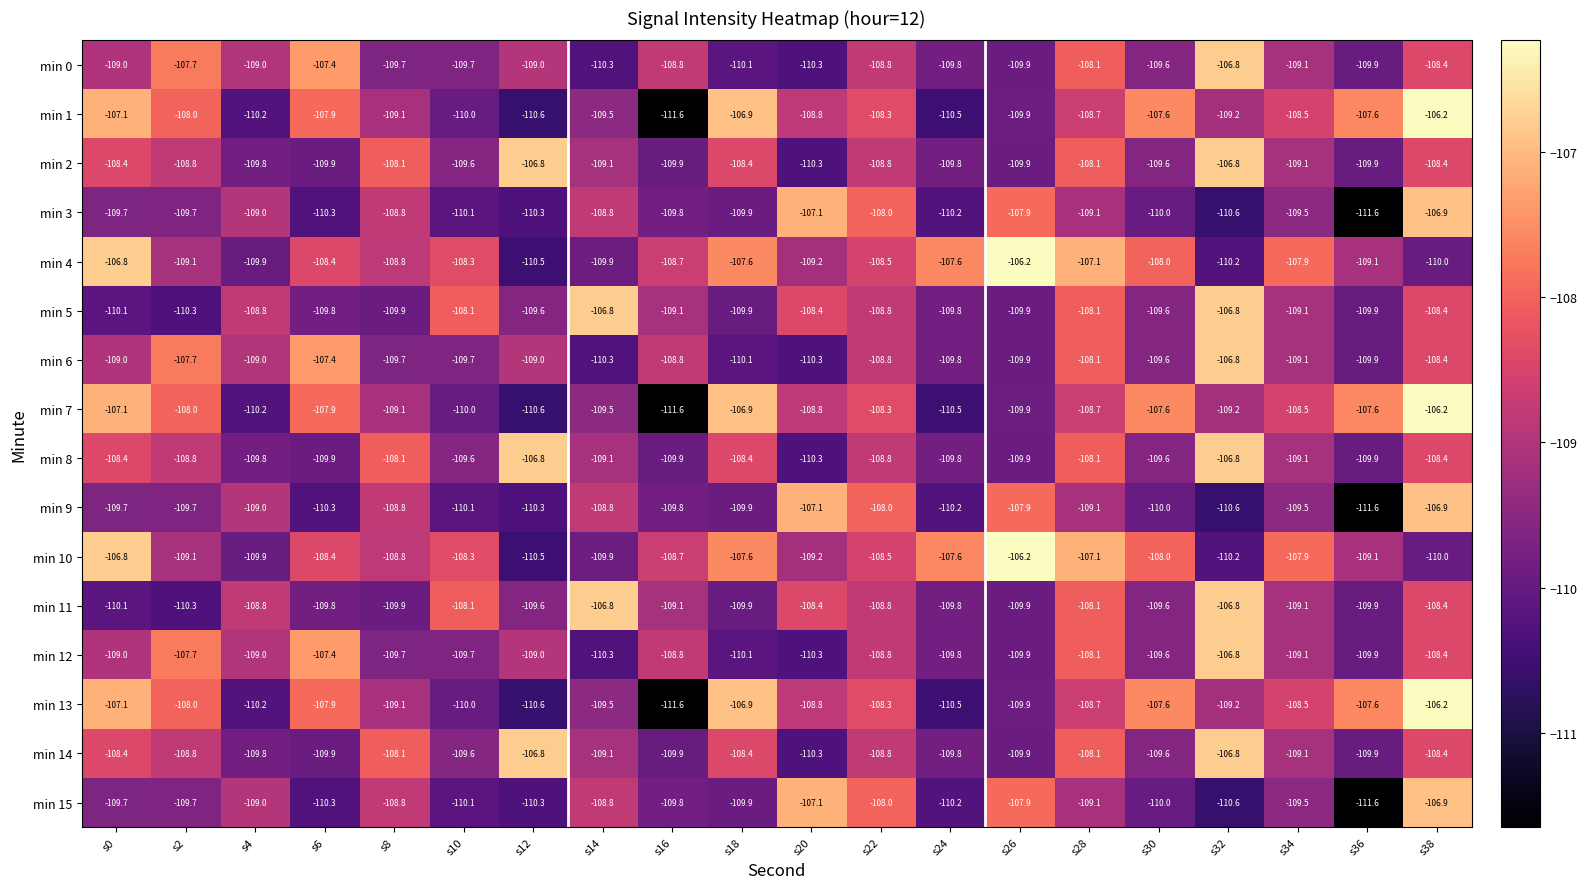

At which label is min 12 closest to -108?

s28